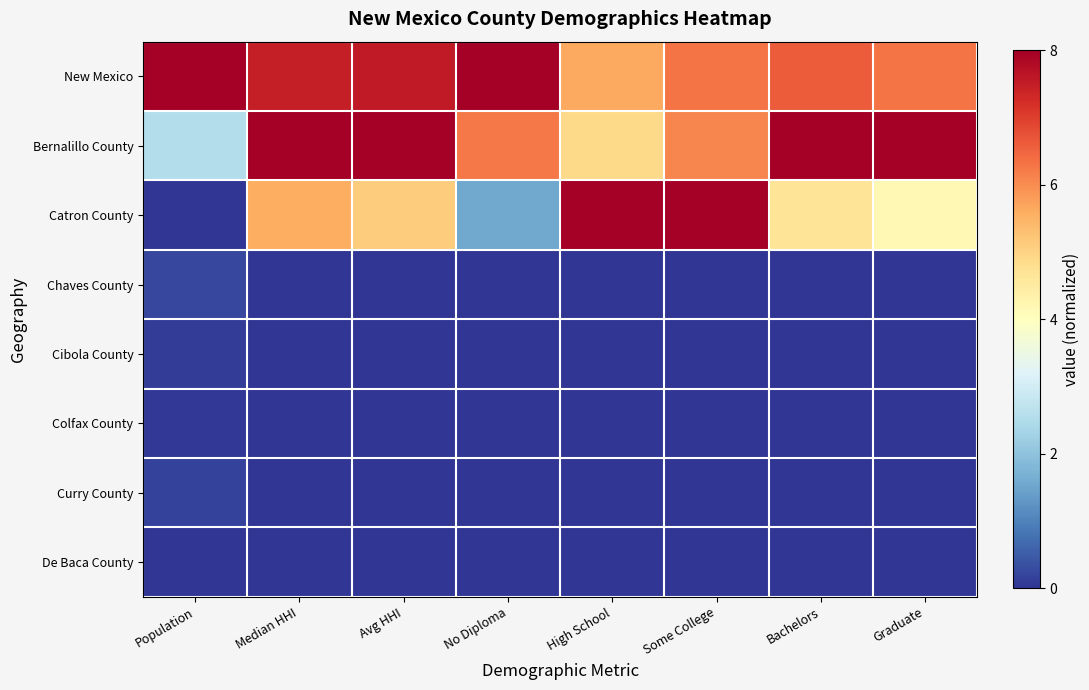

Which series has the largest range (max minus min)?

Catron County